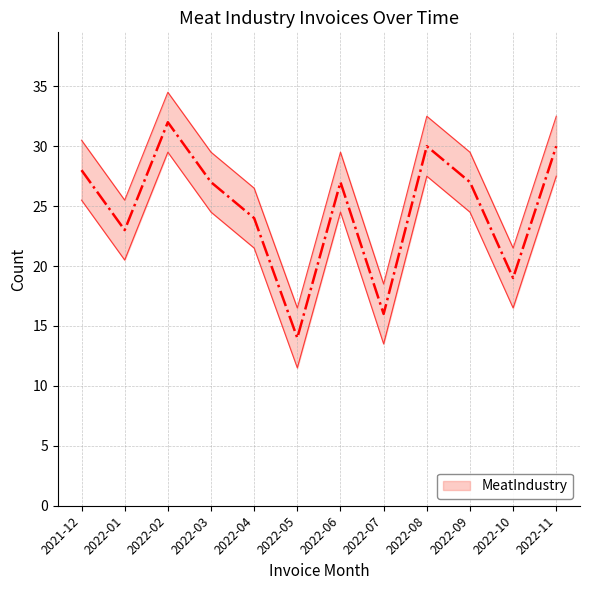

Approximately how many times larger is the value at 2022-04 compared to 2022-05?

1.7